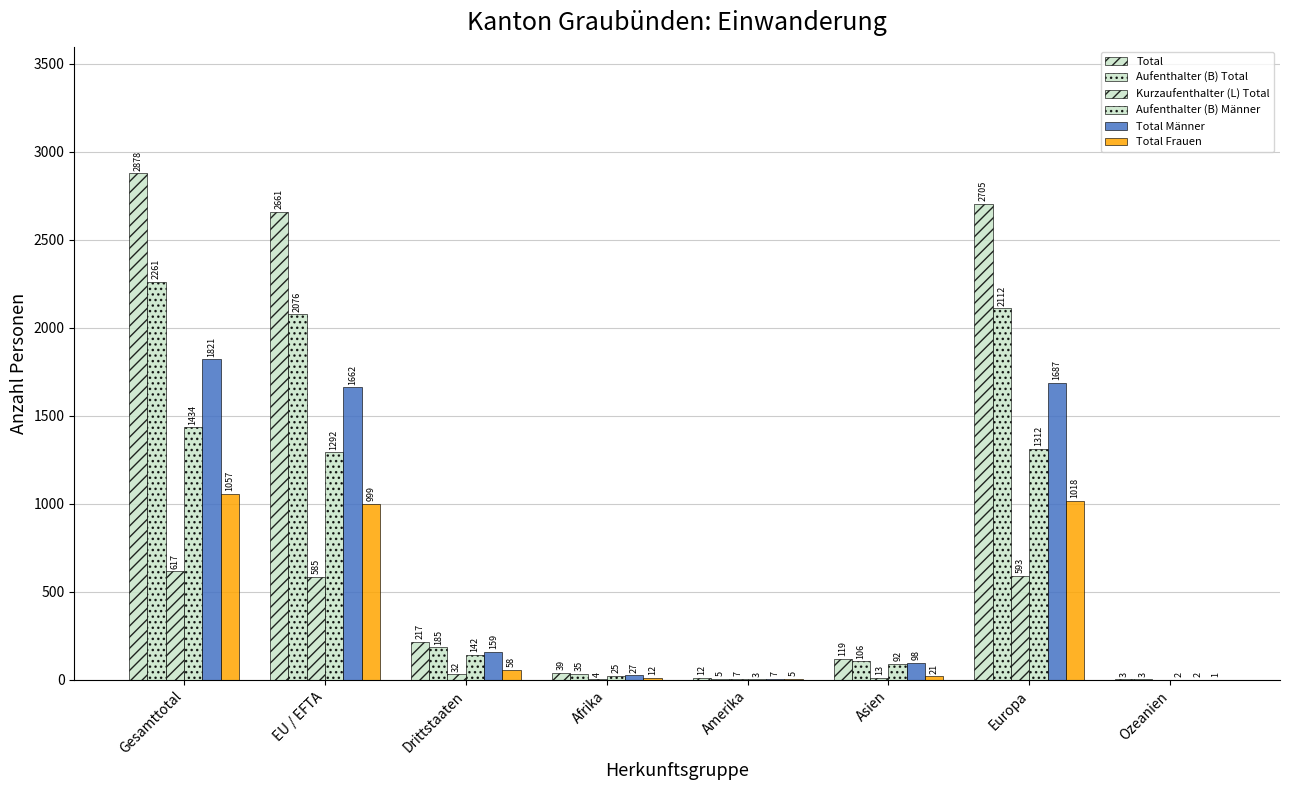

Count the number of data series in this chart.

6